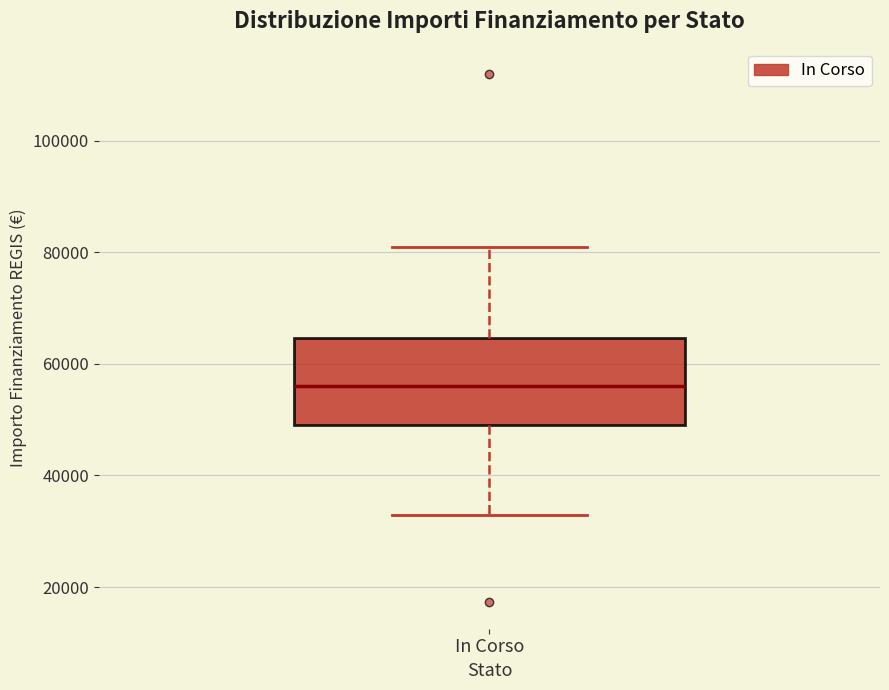

Where does the median line of the box for In Corso sit on the y-axis? The values are not printed on the chart, so give them approximately, as read against the axis.

56000